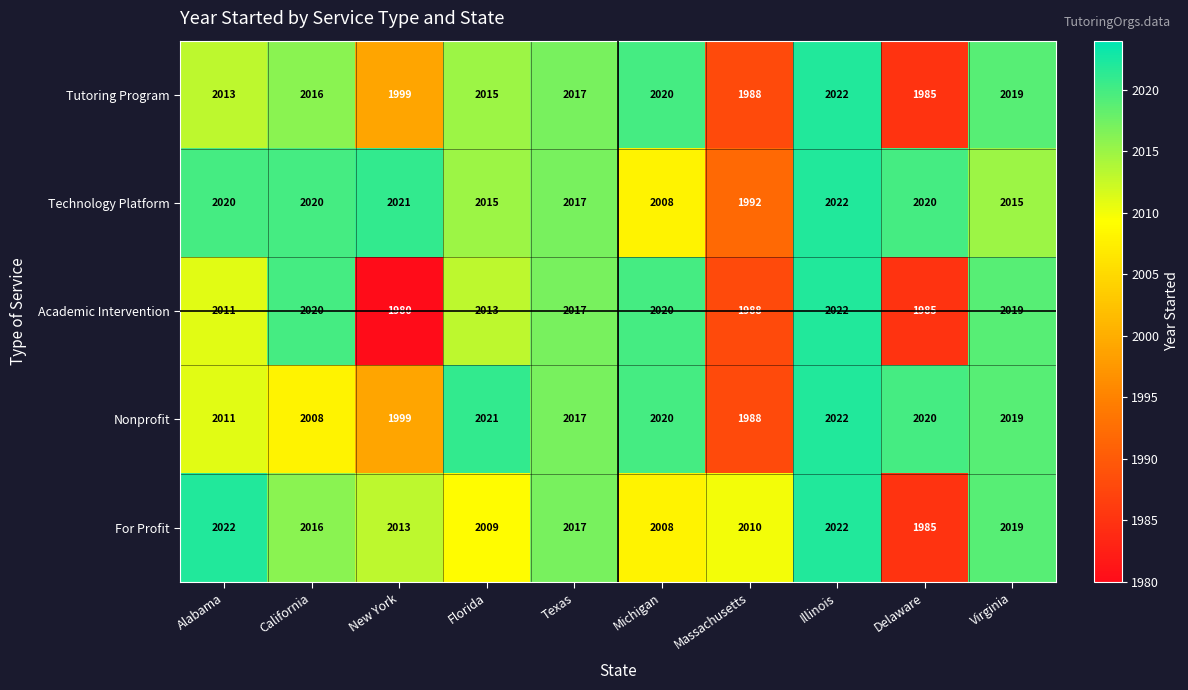

How many categories are shown in the chart?

10